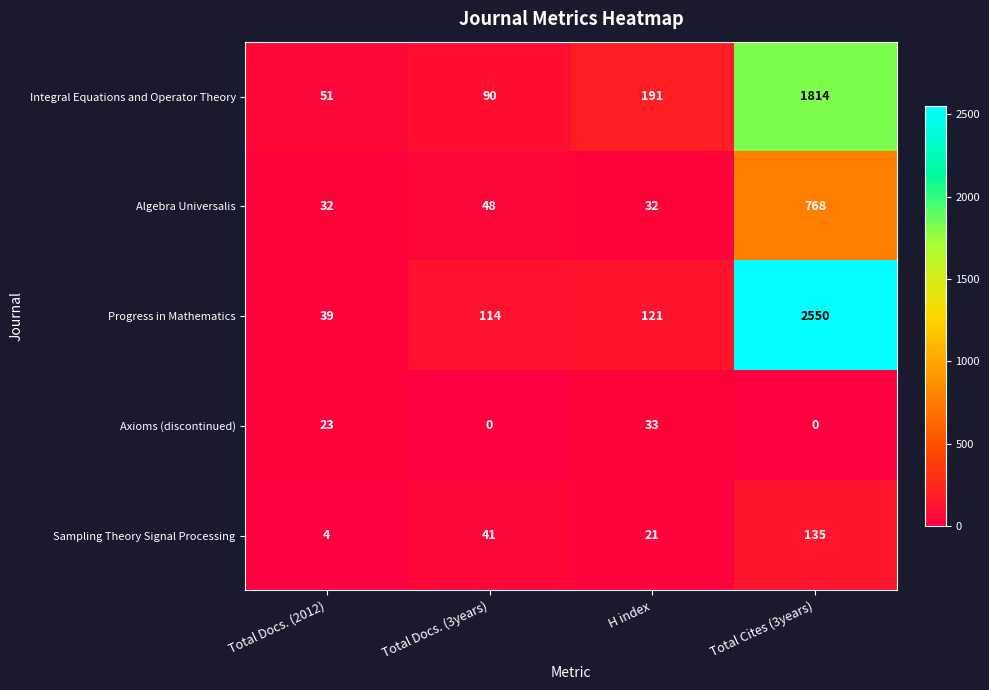

What is the sum of the Algebra Universalis values at Total Cites (3years) and Total Docs. (3years)?

816